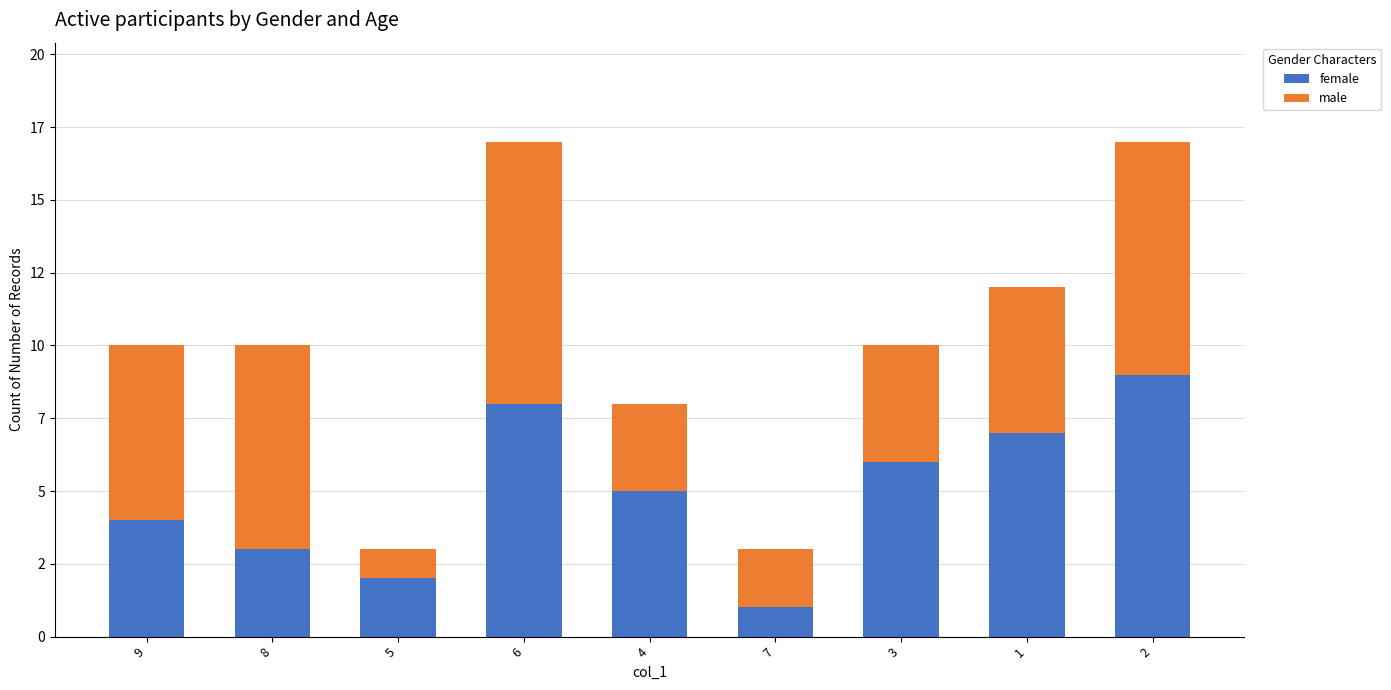

Rank the series at 7 from lowest to highest value.

female, male